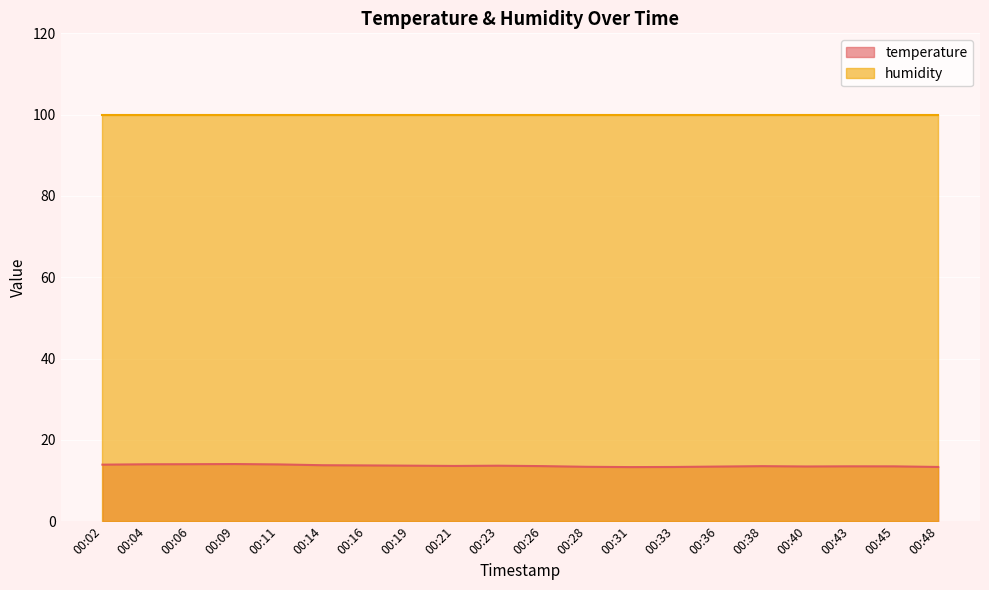

True or false: the data shows 9.2 at 00:02.

False